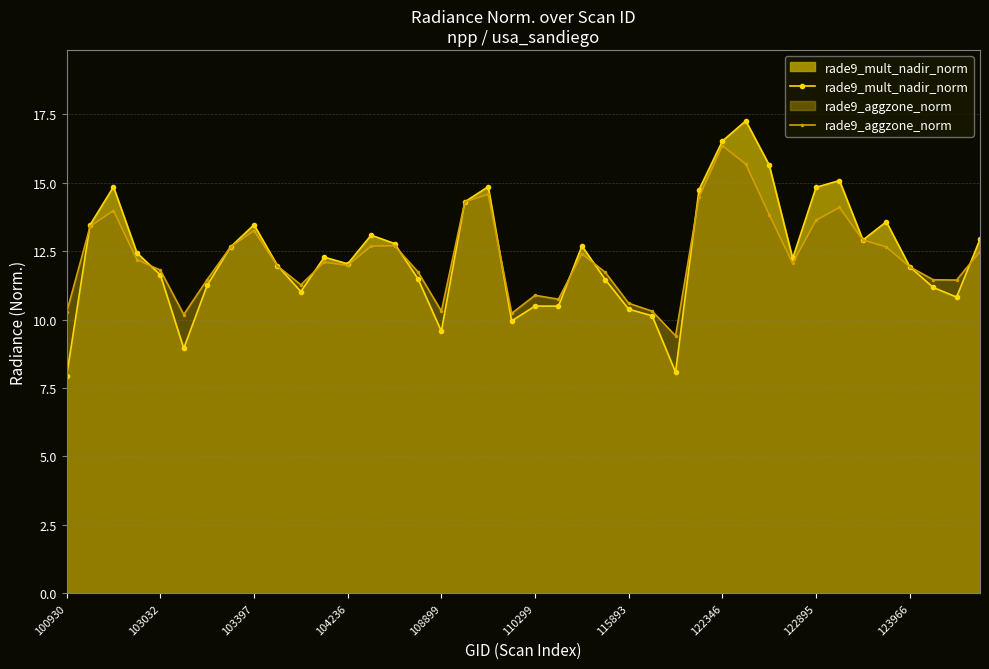

How many interior local valleys does the rade9_mult_nadir_norm series have?

10